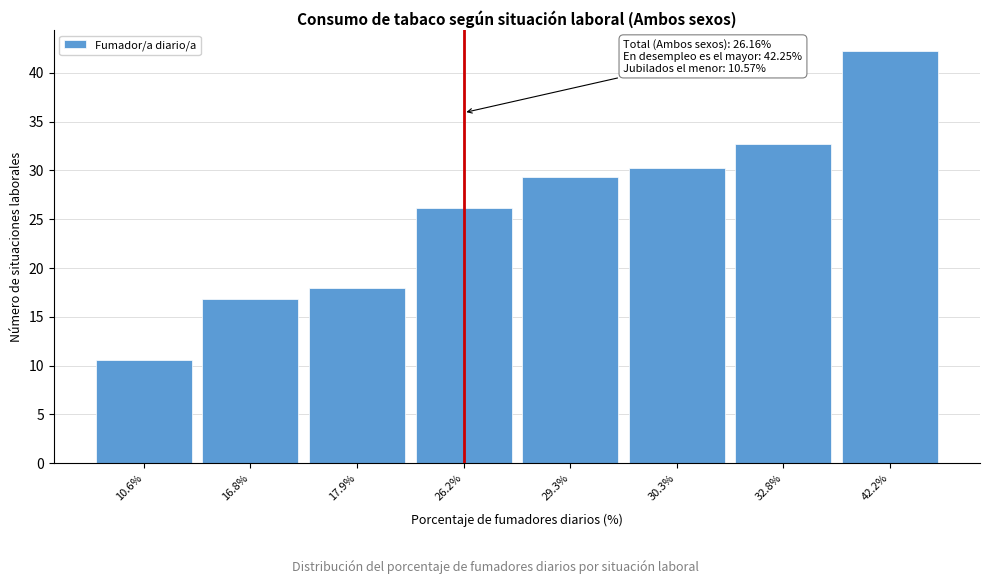

What is the difference between the values at 42.2% and 17.9%?

24.3